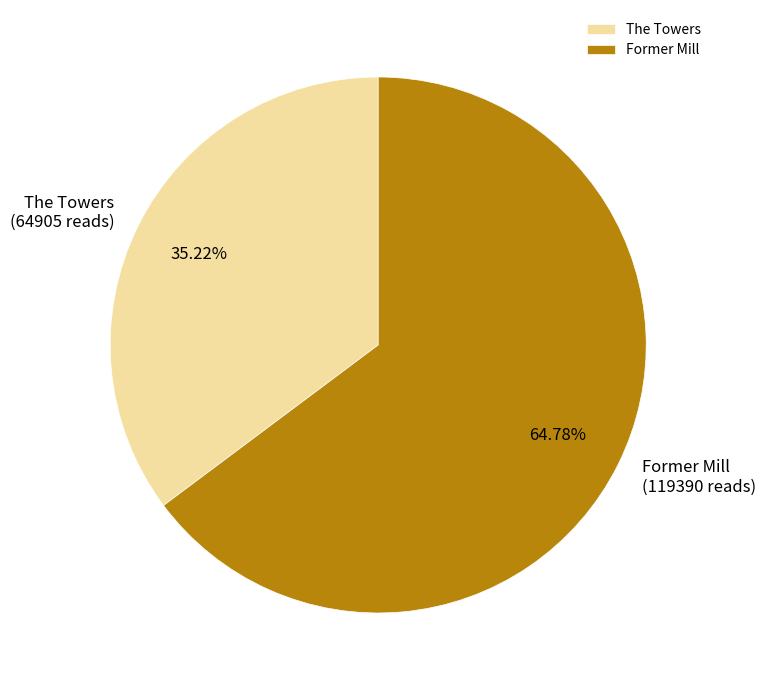

Rank the categories by value from lowest to highest.

The Towers, Former Mill